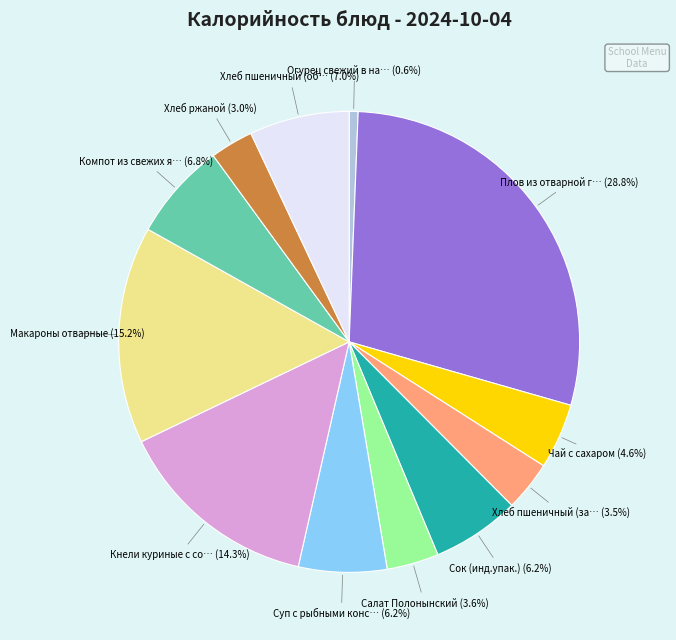

Does any single category account for the majority?

No